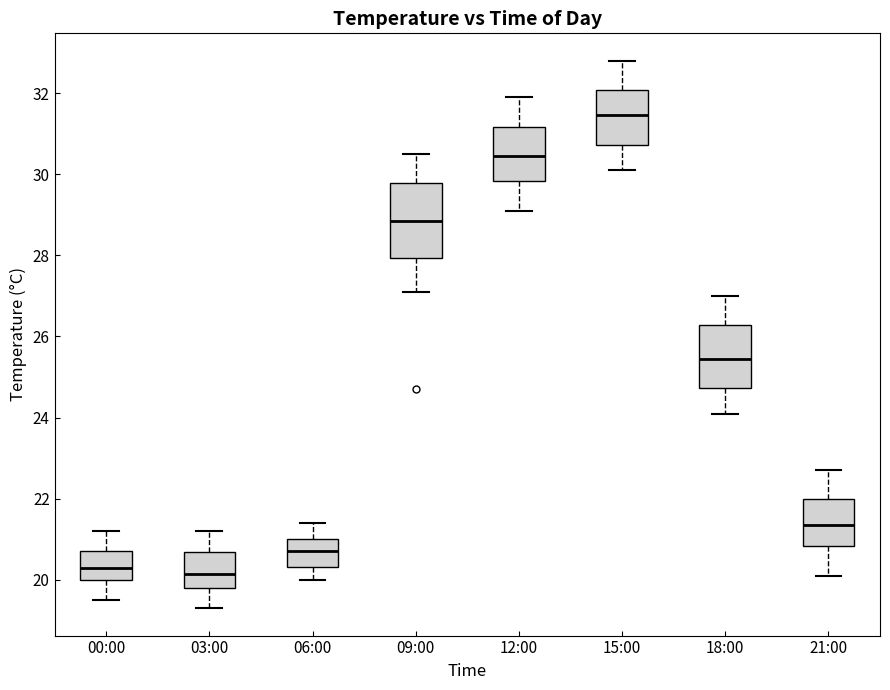

Reading left to right, read every box against the y-axis: the position of its median line, the range the box covers, and the ends of its whiskers. The values are not printed on the chart, so give them approximately, as read against the axis.

00:00: median 20.4, box 20.0 to 20.8, whiskers 19.6 to 21.2
03:00: median 20.2, box 19.8 to 20.6, whiskers 19.4 to 21.2
06:00: median 20.8, box 20.4 to 21.0, whiskers 20.0 to 21.4
09:00: median 28.8, box 28.0 to 29.8, whiskers 27.2 to 30.6
12:00: median 30.4, box 29.8 to 31.2, whiskers 29.2 to 32.0
15:00: median 31.4, box 30.8 to 32.0, whiskers 30.2 to 32.8
18:00: median 25.4, box 24.8 to 26.2, whiskers 24.2 to 27.0
21:00: median 21.4, box 20.8 to 22.0, whiskers 20.2 to 22.8